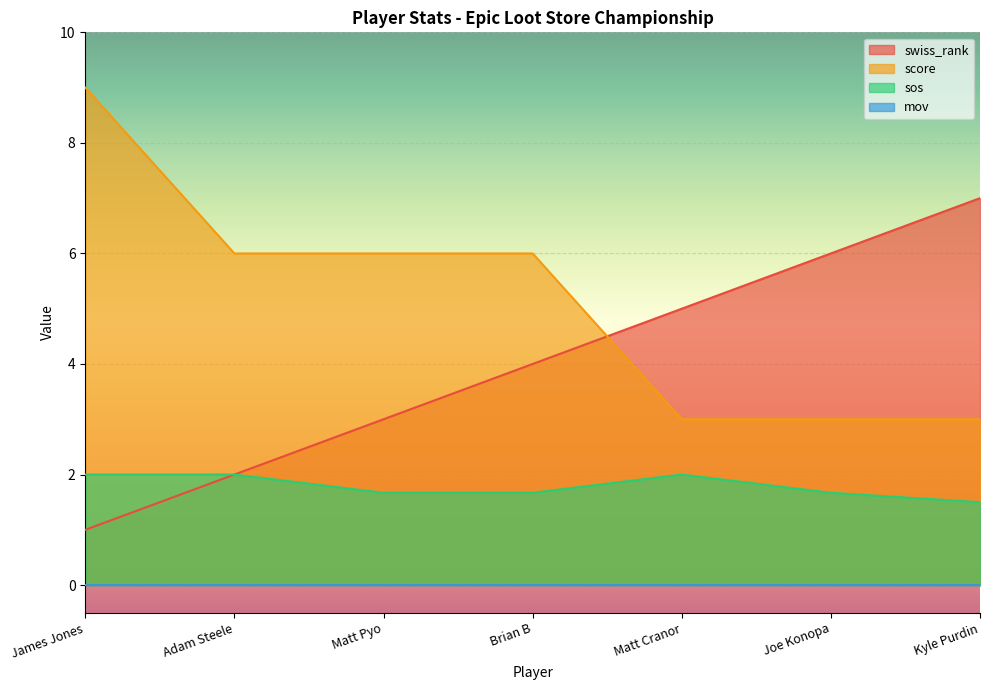

What is the total value across all series at Brian B?

11.7